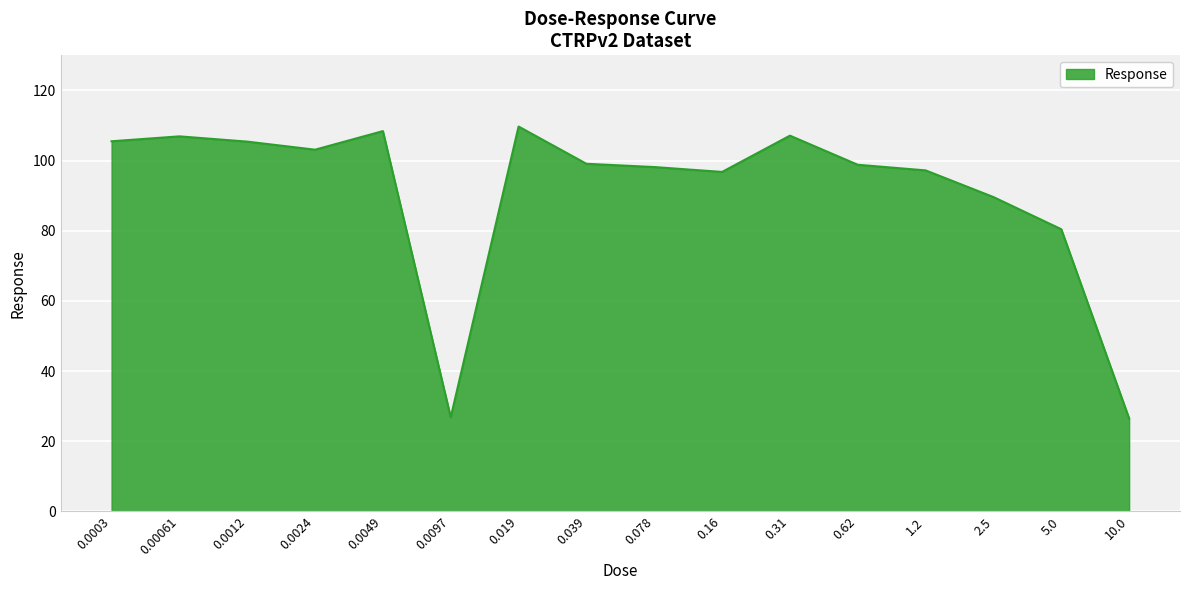

At which label is the value closest to 68?

5.0